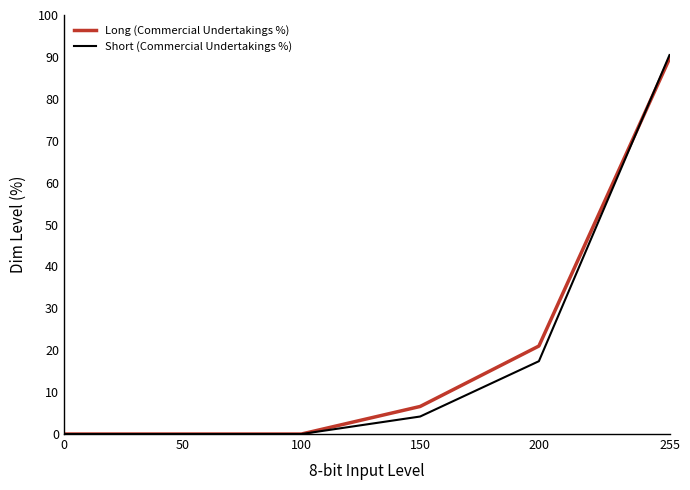

Reading left to right, list all the values displayed in this chart.

Long (Commercial Undertakings %): 0=0.0	50=0.0	100=0.0	150=6.6	200=21.0	255=89.6
Short (Commercial Undertakings %): 0=0.0	50=0.0	100=0.0	150=4.2	200=17.4	255=90.4